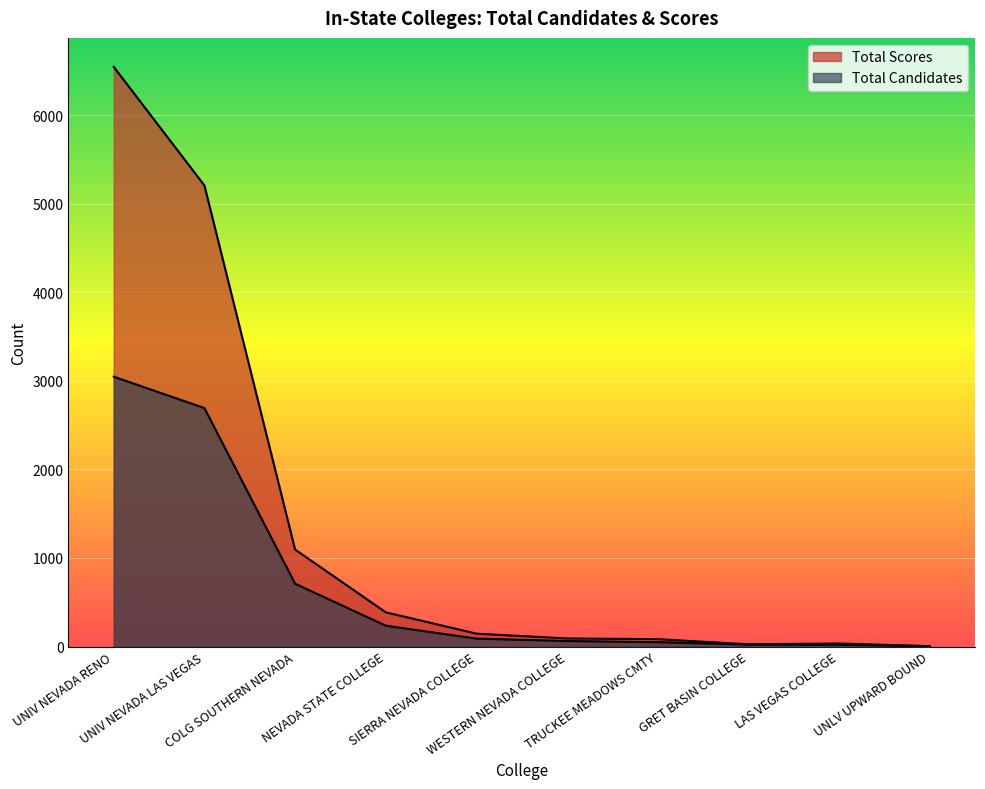

Is it true that Total Candidates equals 89 at SIERRA NEVADA COLLEGE?

True